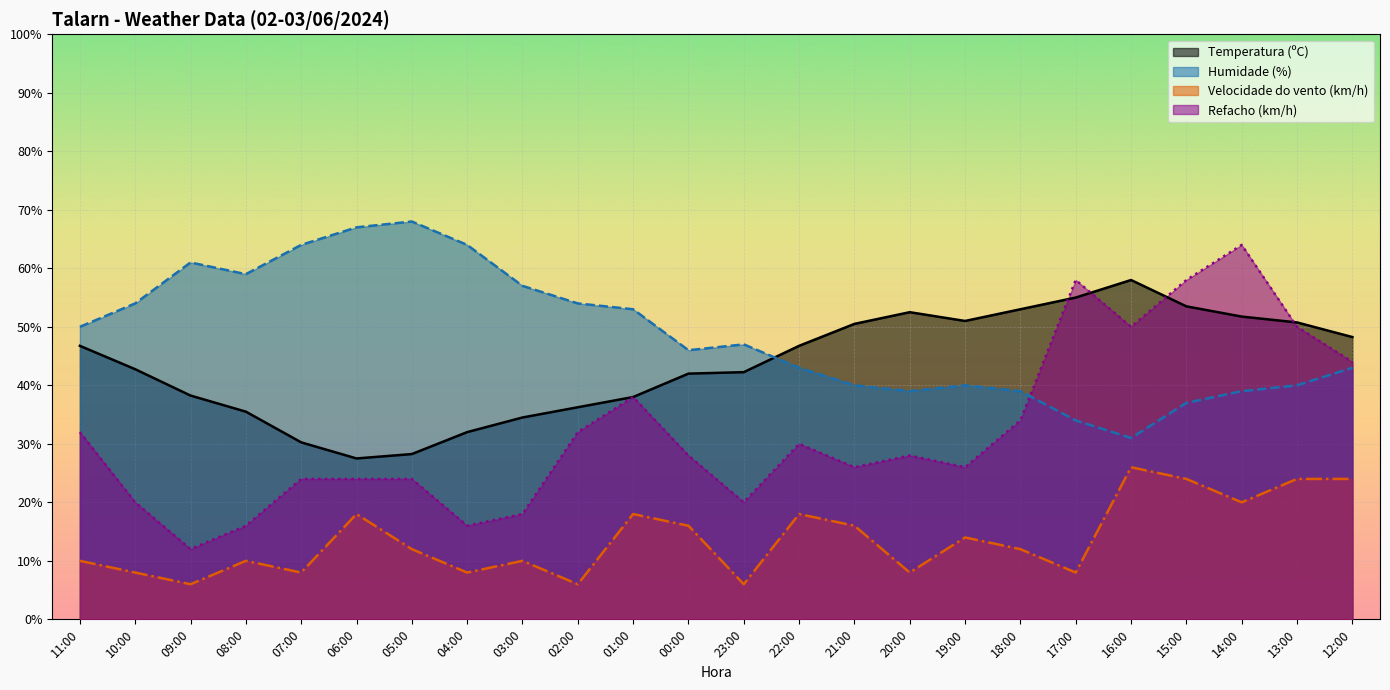

True or false: Temperatura (ºC) and Humidade (%) cross at least once.

True